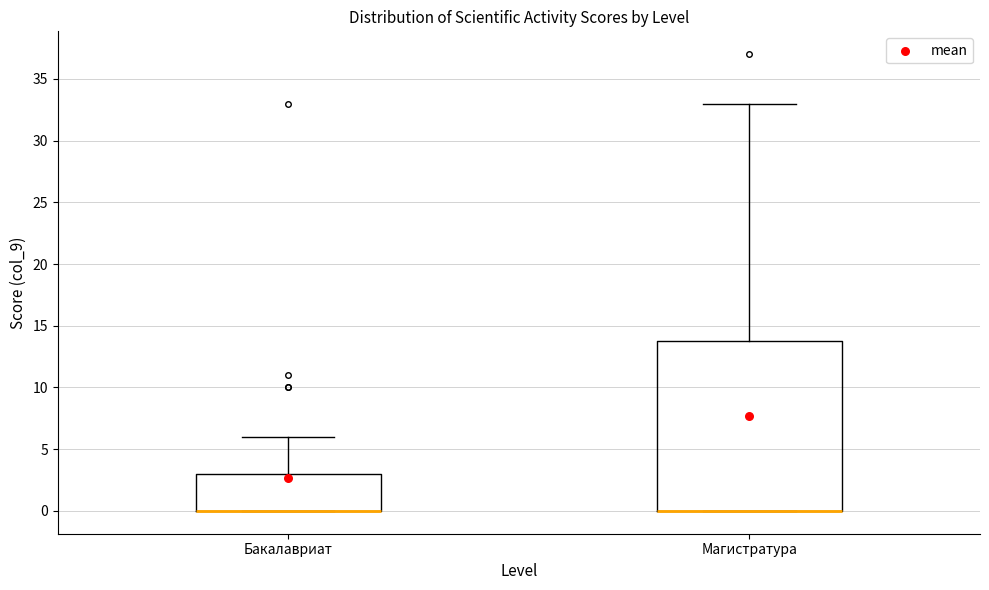

Reading left to right, transcribe this box plot: for each box, give where its median line is, the range the box spans, and where its two whiskers end, as read against the y-axis. The values are not printed on the chart, so give them approximately, as read against the axis.

Бакалавриат: median 0 (drawn on the box's lower edge), box 0 to 3, whiskers 0 to 6
Магистратура: median 0 (drawn on the box's lower edge), box 0 to 14, whiskers 0 to 33